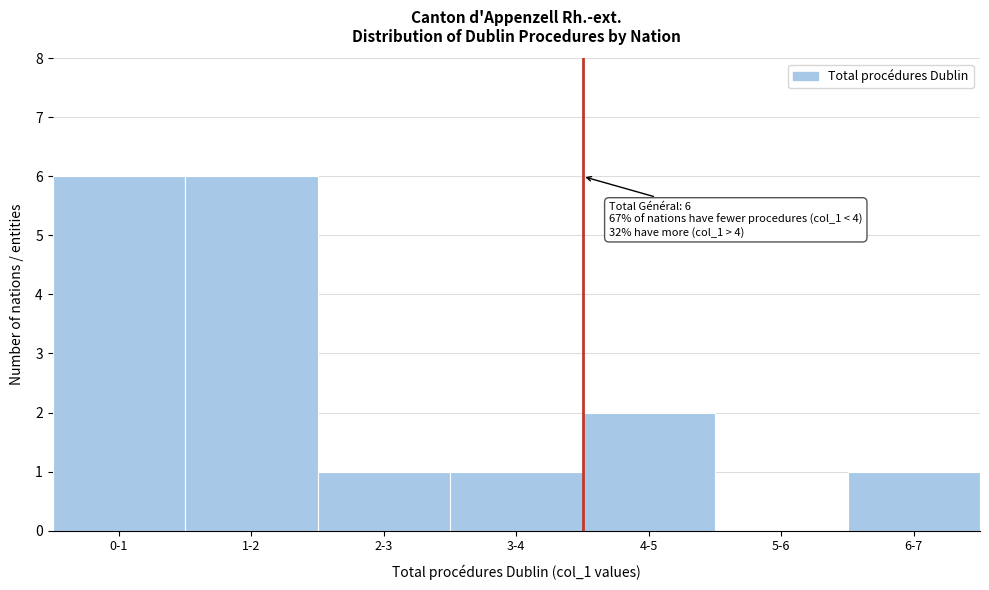

Reading right to left, extract all data points from this chart.

6-7=1	5-6=0	4-5=2	3-4=1	2-3=1	1-2=6	0-1=6